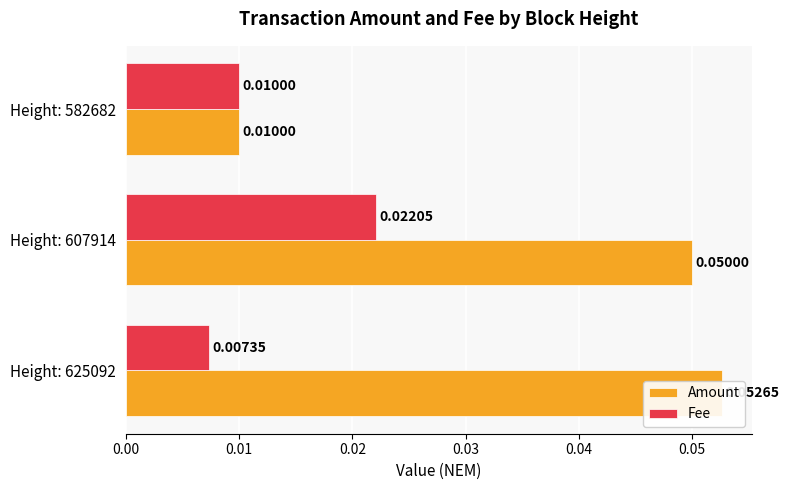

How many bars are there in total?

6